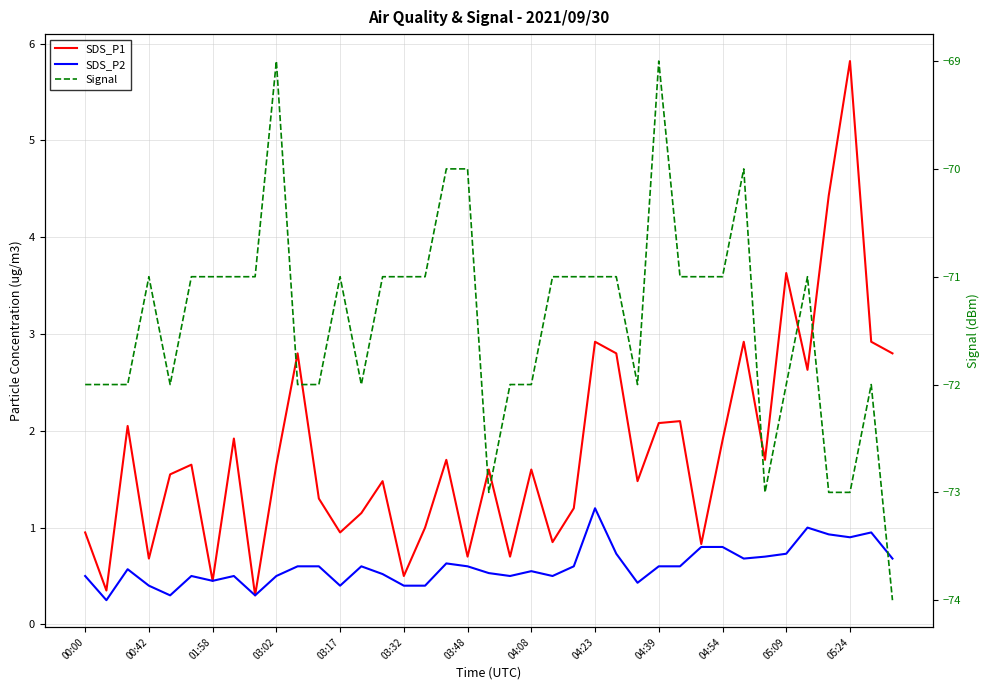

True or false: SDS_P2 and SDS_P1 cross at least once.

False